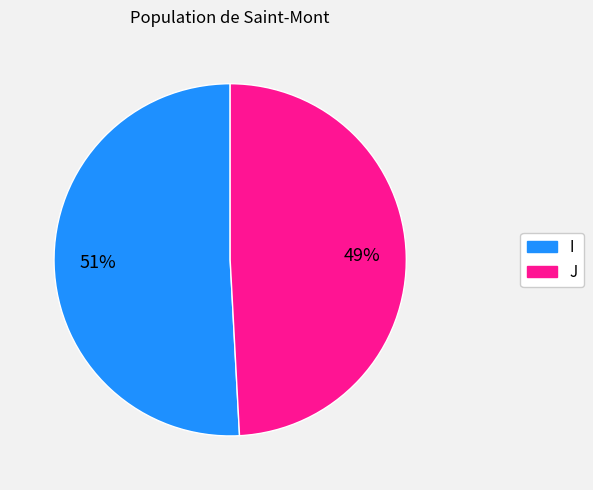

What is the largest slice in the pie chart?

I